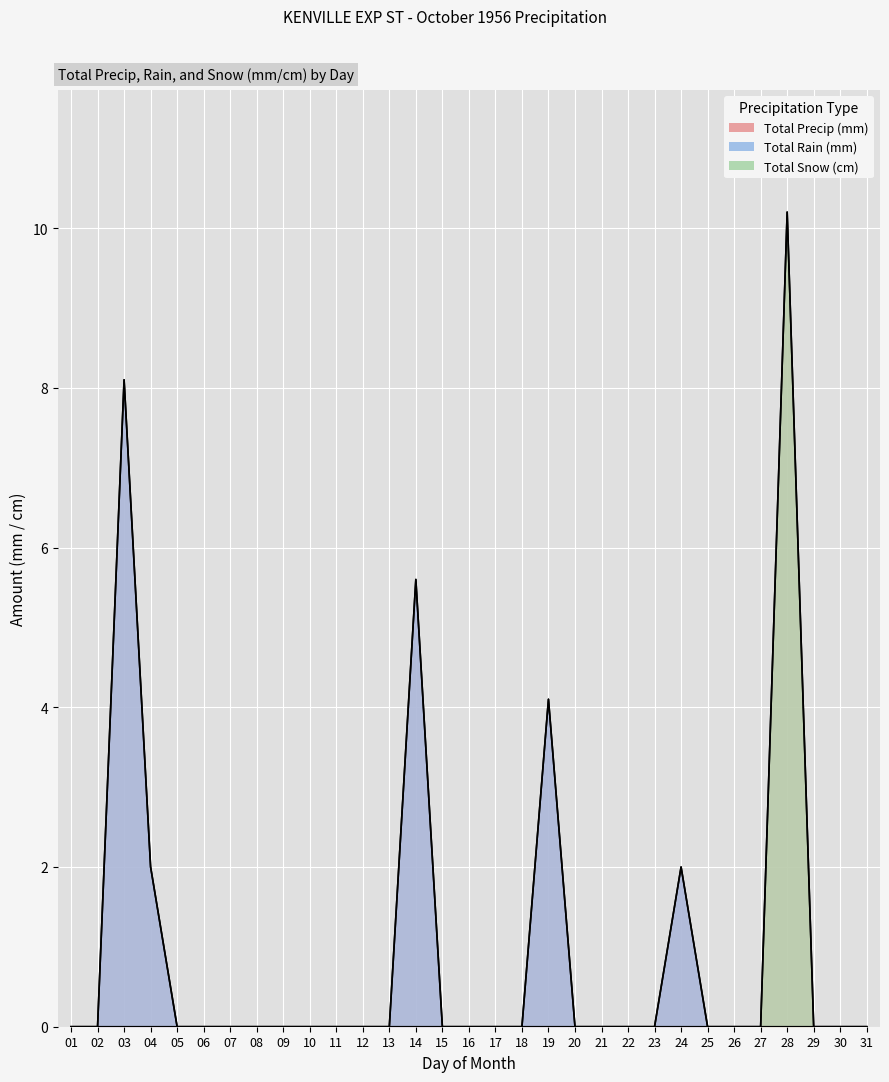

What is the total value across all series at 19?

8.2